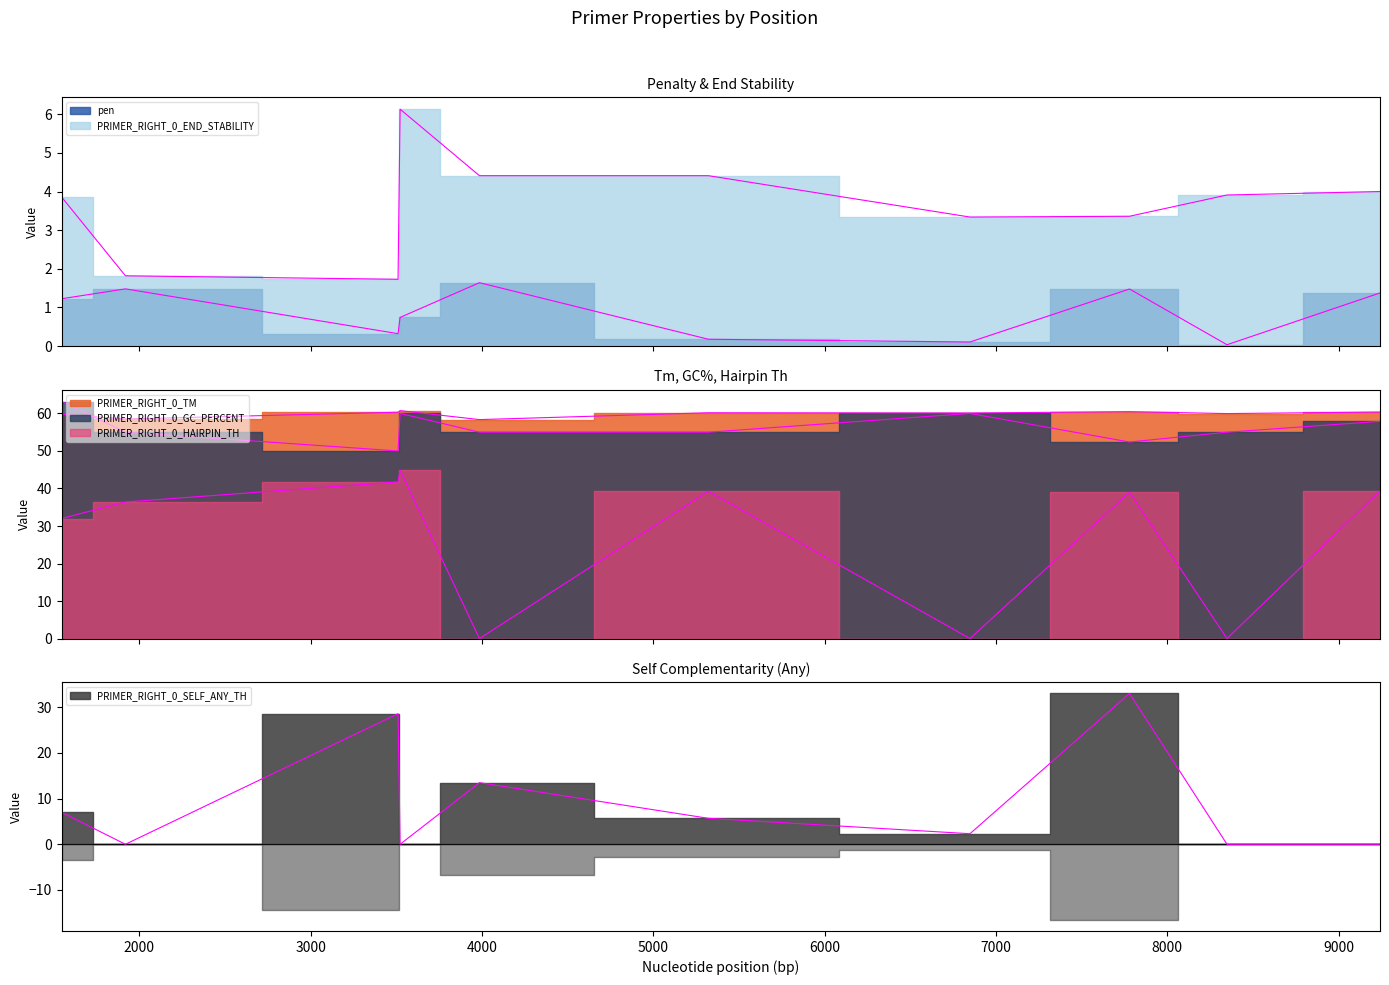

True or false: PRIMER_RIGHT_0_TM and PRIMER_RIGHT_0_SELF_ANY_TH cross at least once.

False